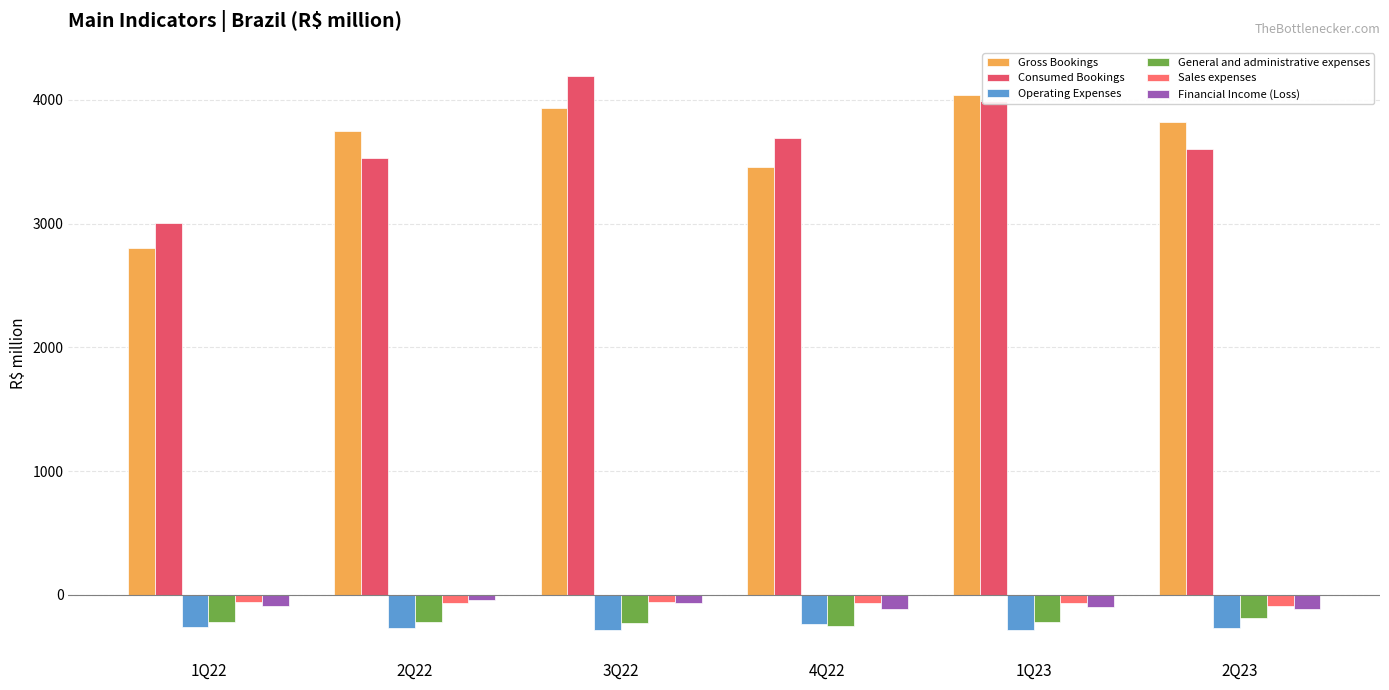

At 1Q22, list the series in order from smallest to largest.

Operating Expenses, General and administrative expenses, Financial Income (Loss), Sales expenses, Gross Bookings, Consumed Bookings